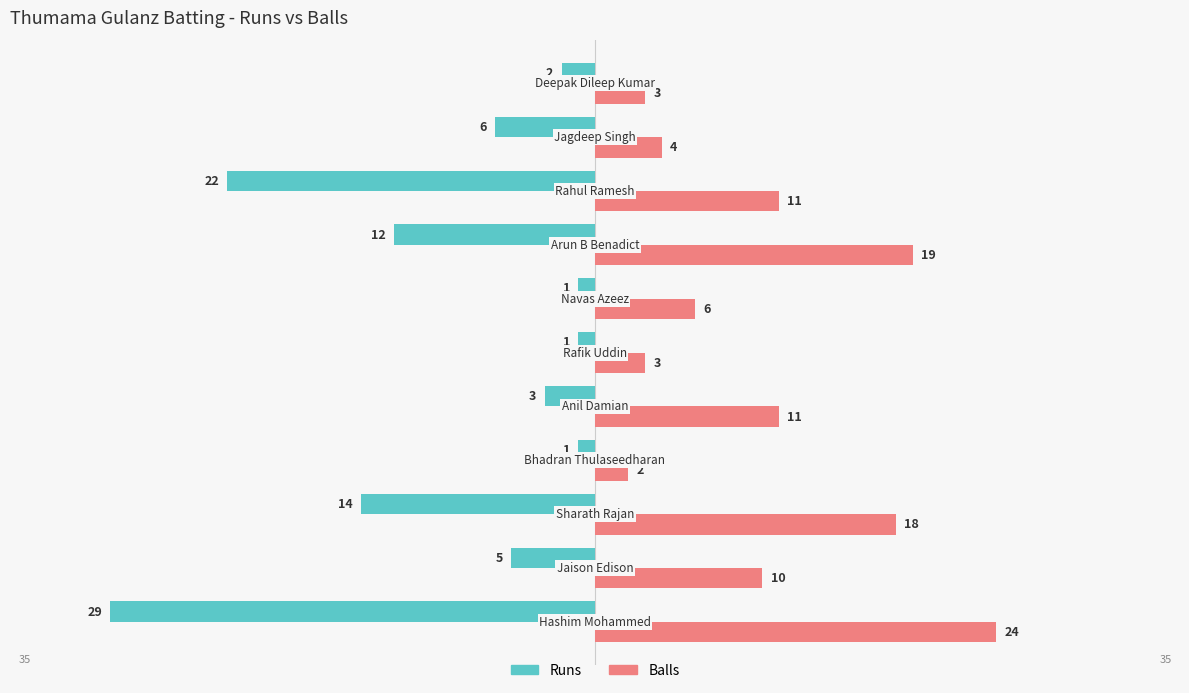

Rank the series by their maximum value, from lowest to highest.

Runs, Balls